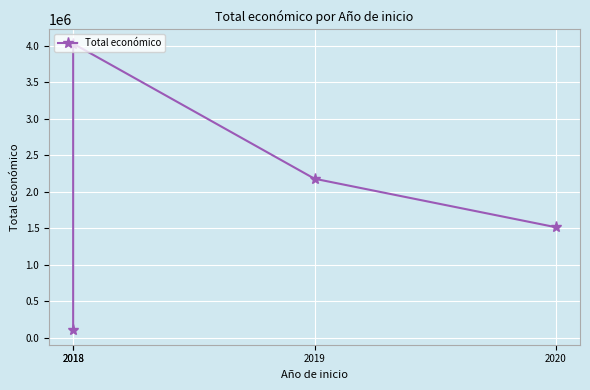

What is the value of the 1st point from the left?

98068